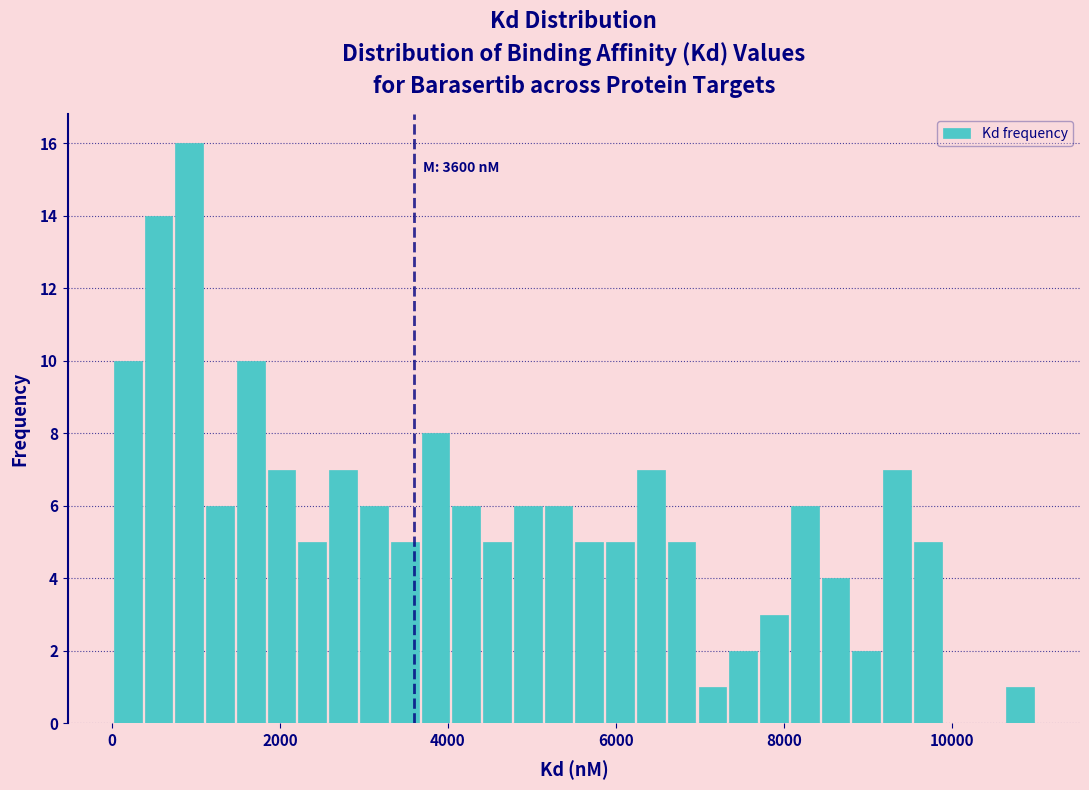

Around what value on the x-axis is the tallest bar? Give the approximate position of its centre, as read against the axis.

1000